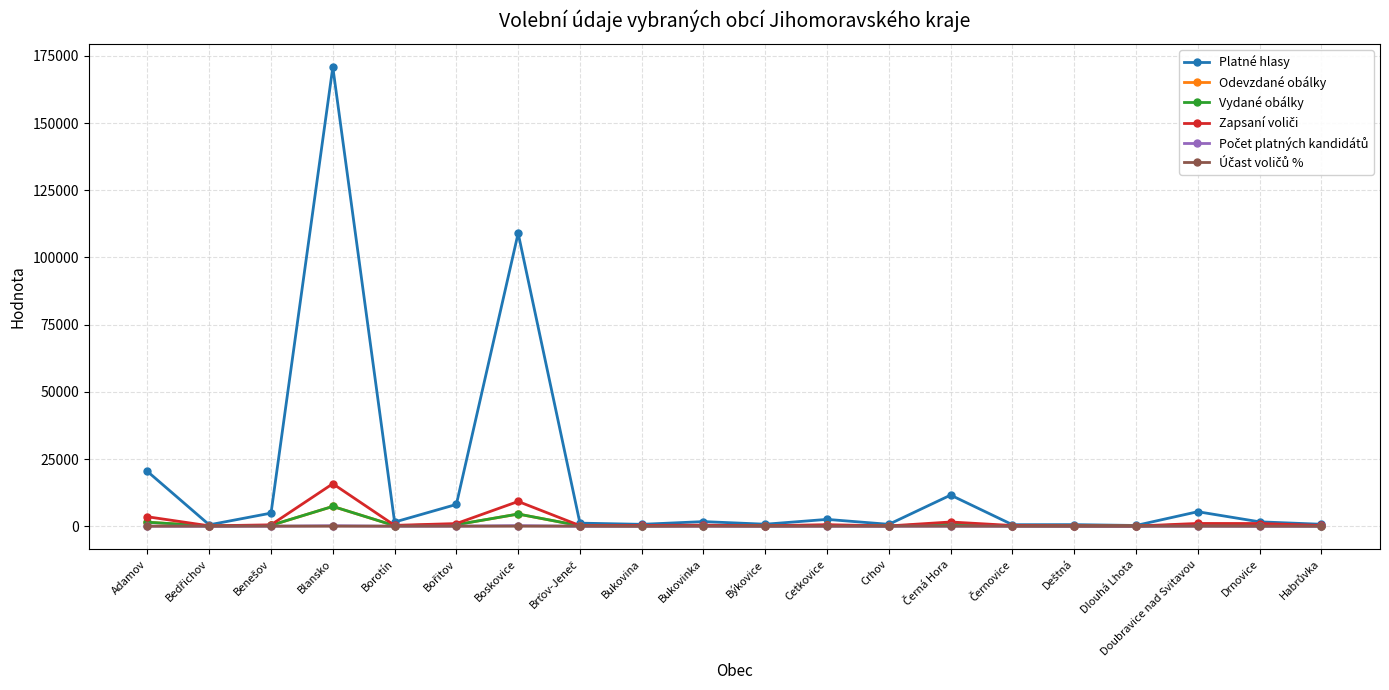

Which series has the largest total across all categories?

Platné hlasy